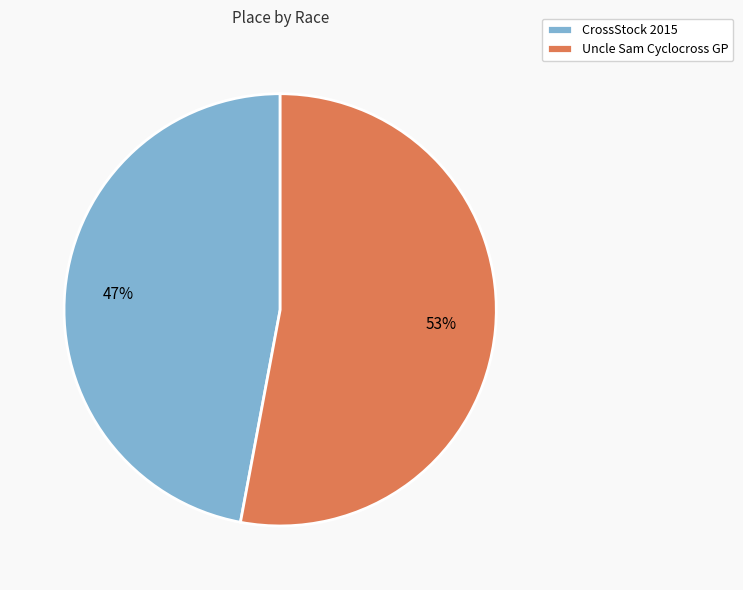

True or false: CrossStock 2015 accounts for 59% of the total.

False